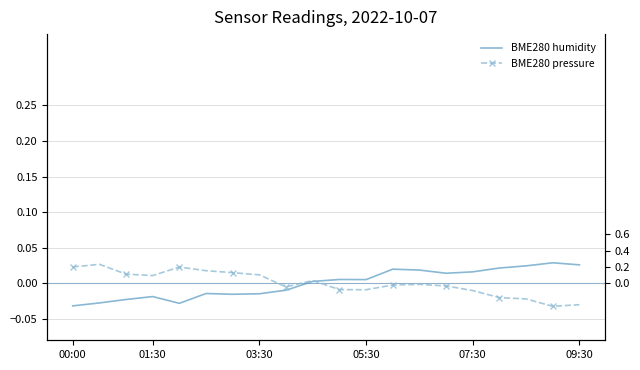

At how many categories does at least one series exceed 0?

19